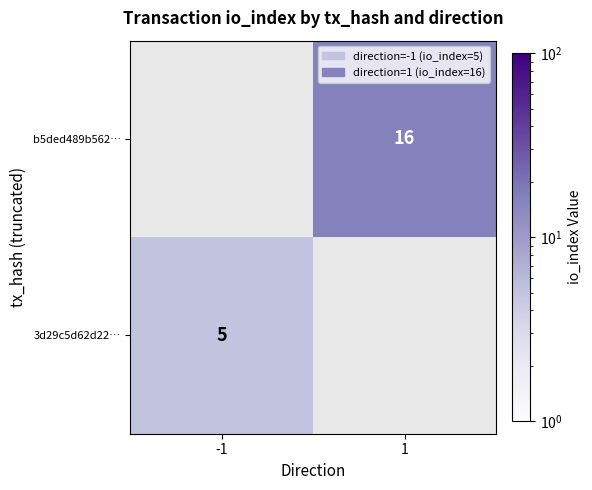

The value of 3d29c5d62d22… at -1 is 2. True or false?

False